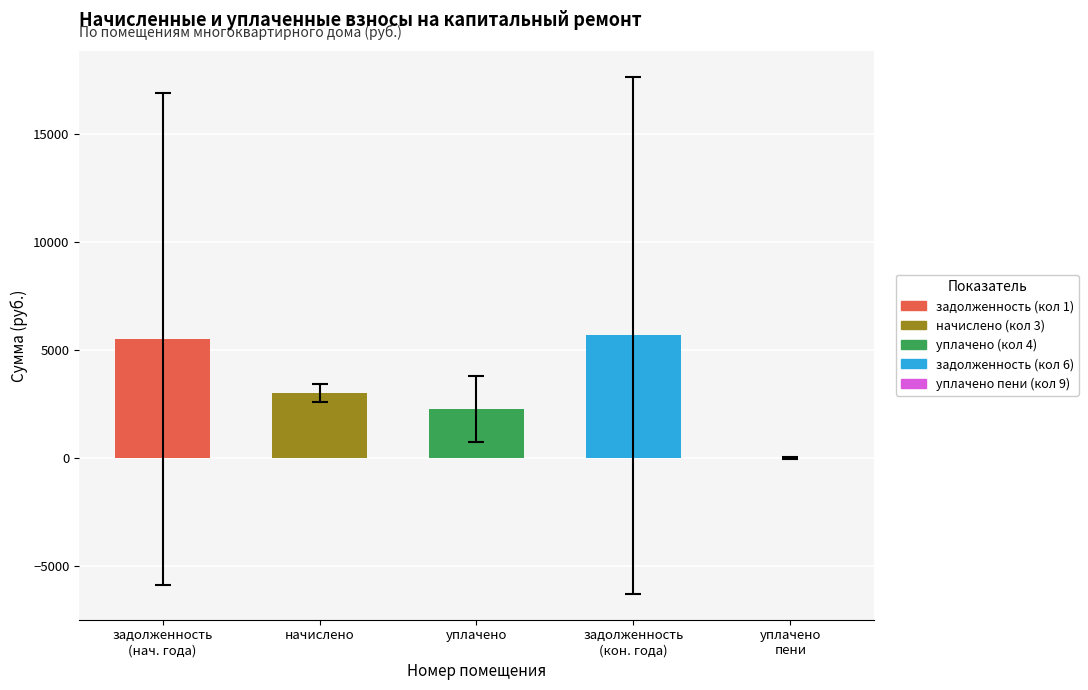

Is the value of уплачено пени (кол 9) at 3 greater than the value of уплачено (кол 4) at 21?

No